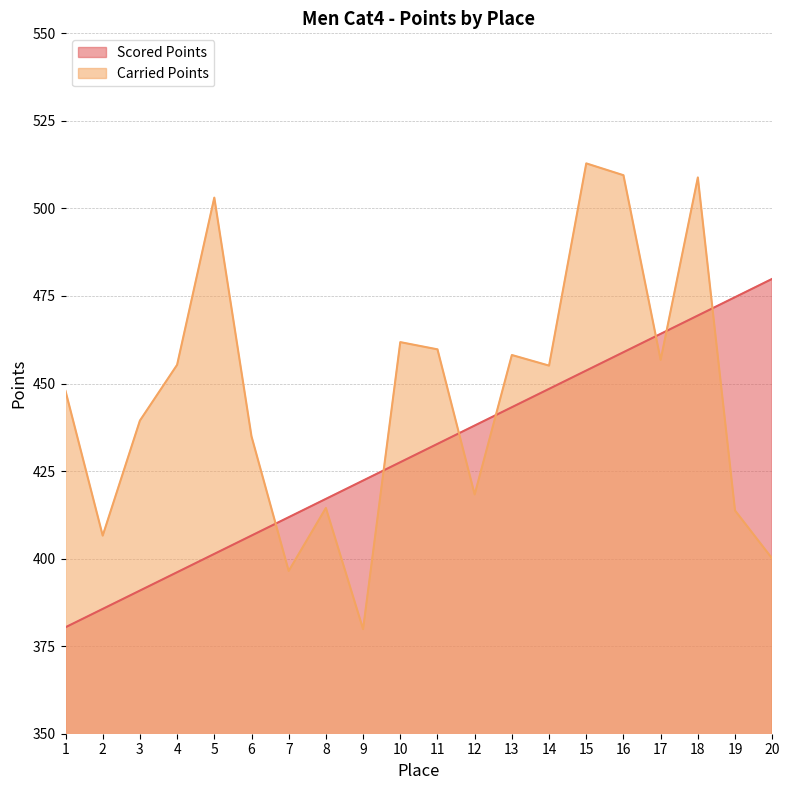

Does the chart display data point markers on the line(s)?

No